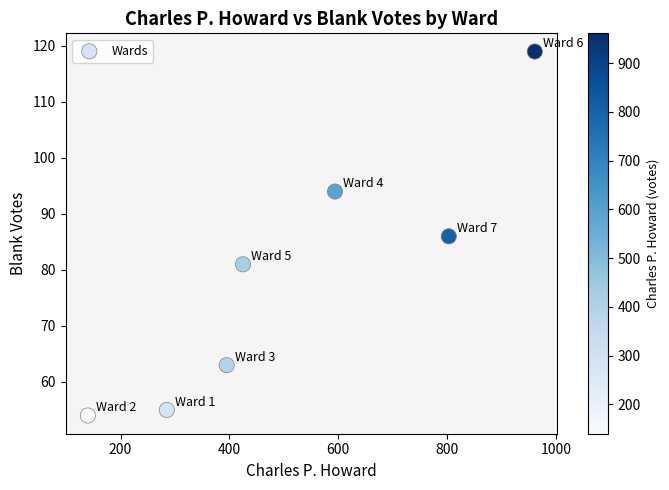

What is the average X value?

515